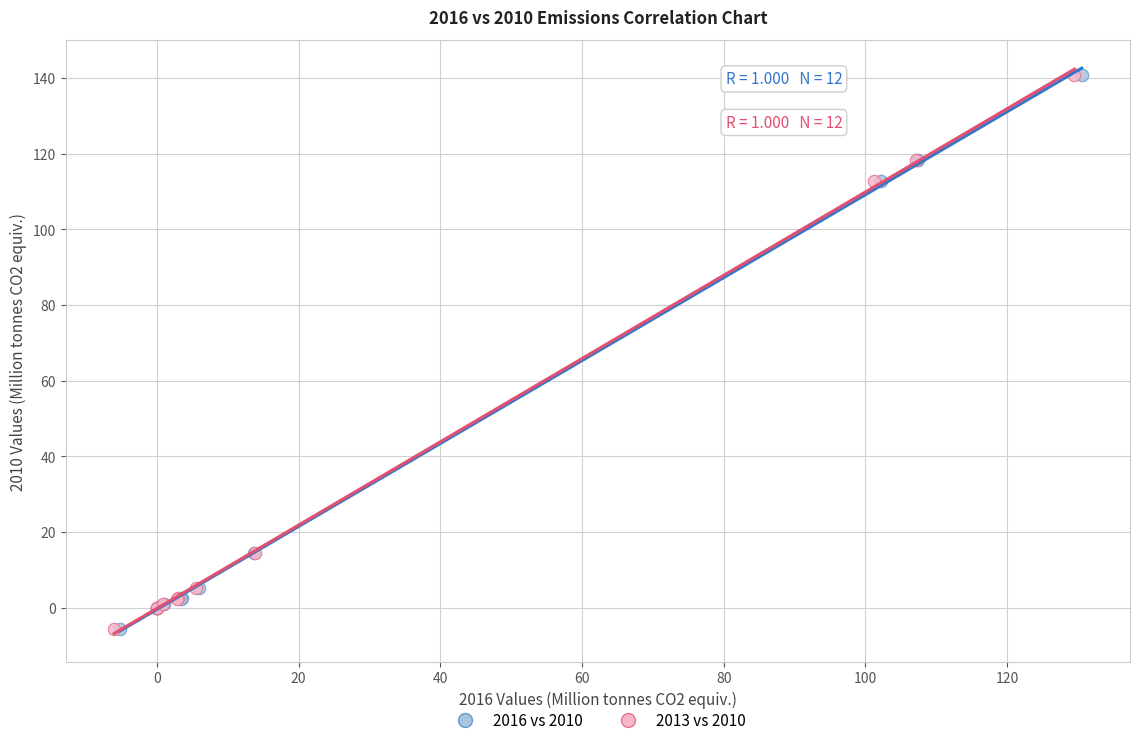

What are all the series names shown in the legend?

2016 vs 2010, 2013 vs 2010